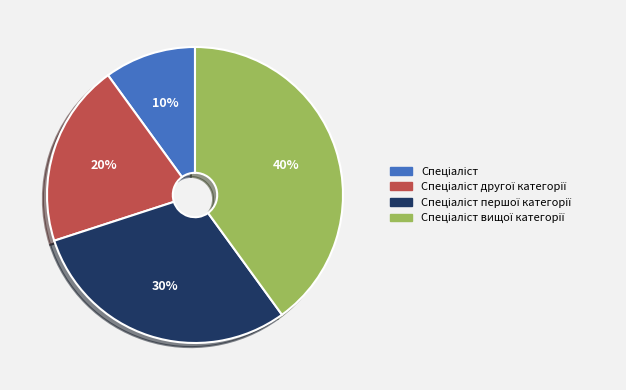

Is there any slice that represents more than half of the pie?

No